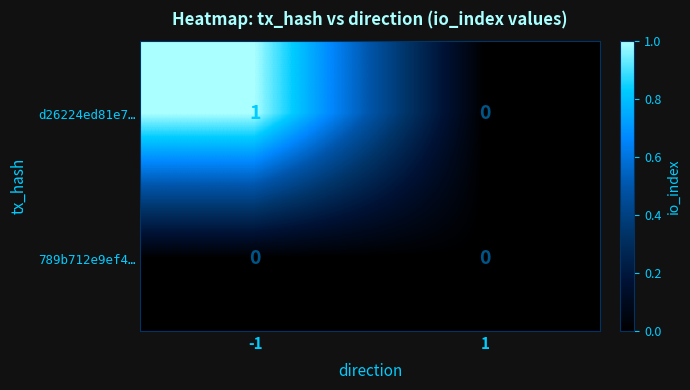

What is the total value across all series at -1?

1